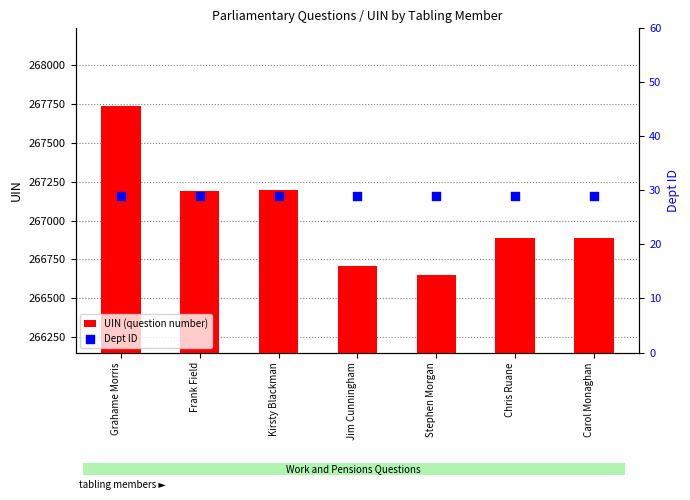

Which series has the widest spread of Y values?

UIN (question number)